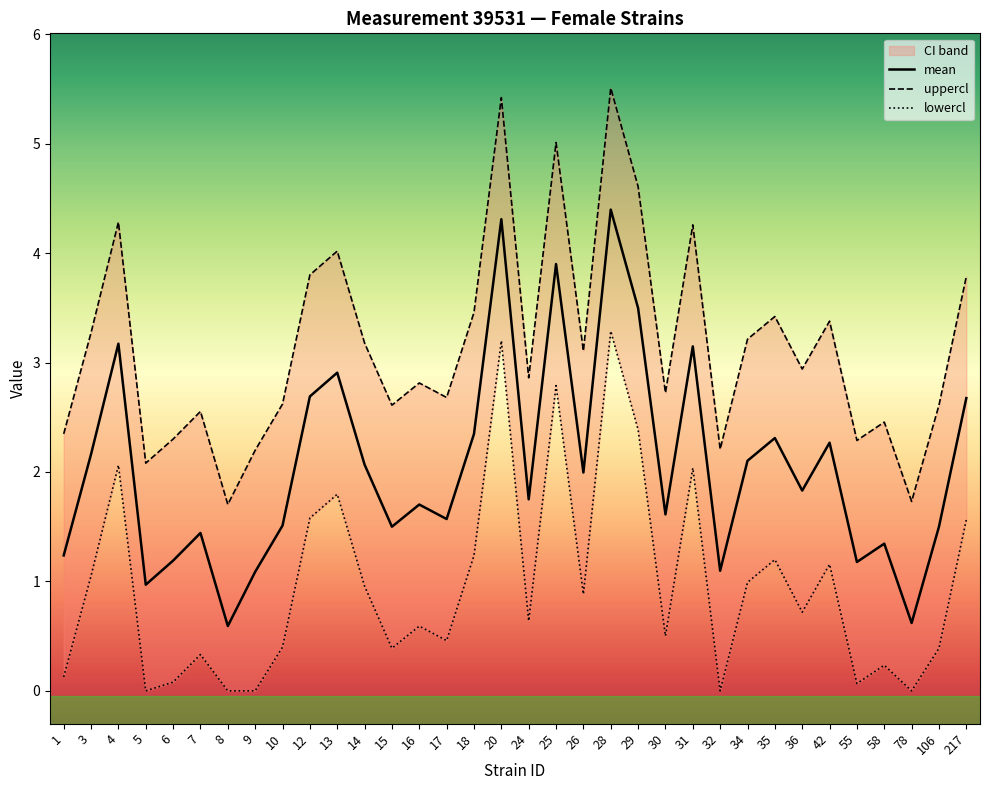

Rank the series by their average value, from highest to lowest.

uppercl, mean, lowercl